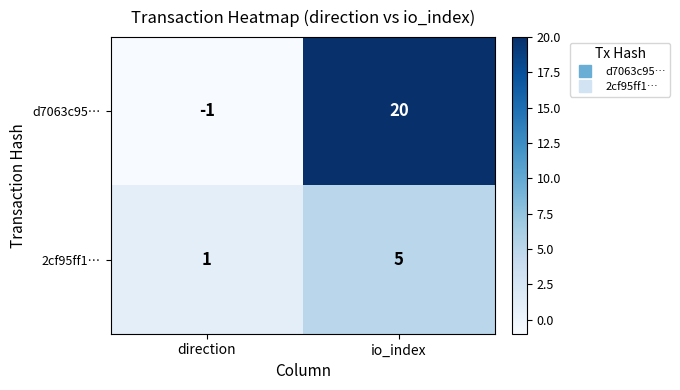

At which label is d7063c95… closest to 9?

direction